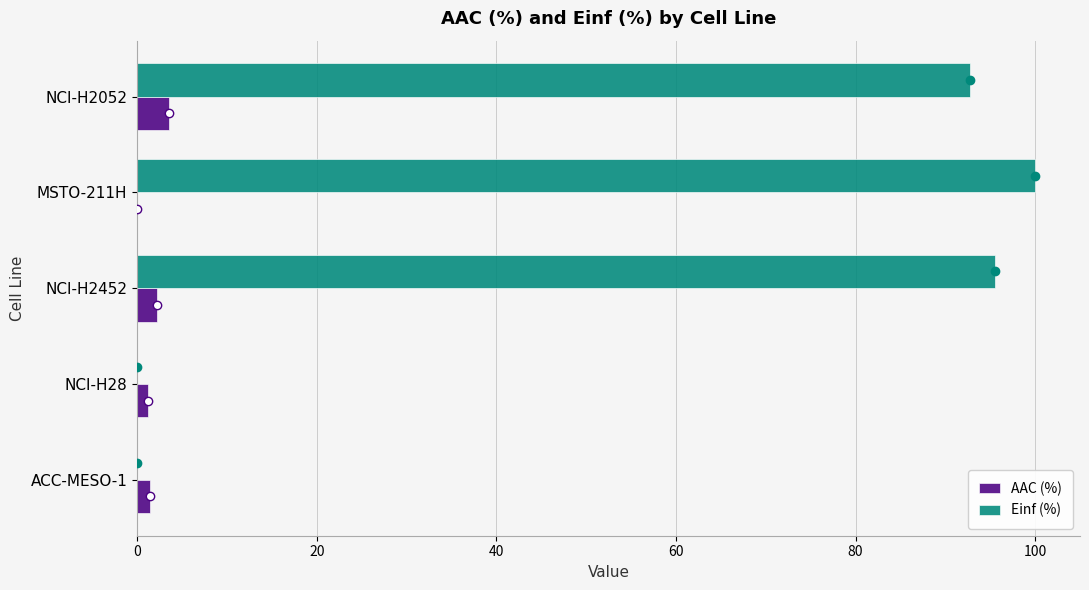

What is the sum of the AAC (%) values at NCI-H2052 and MSTO-211H?

3.6